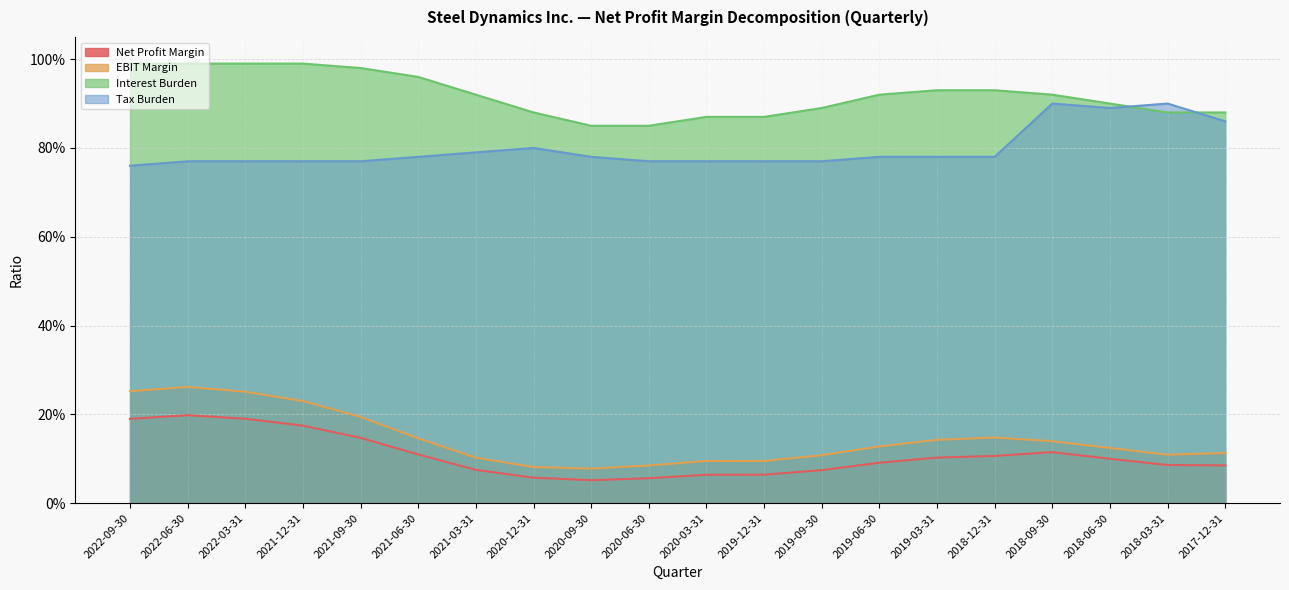

The EBIT Margin series shows 0.1 at 2020-12-31. True or false?

False